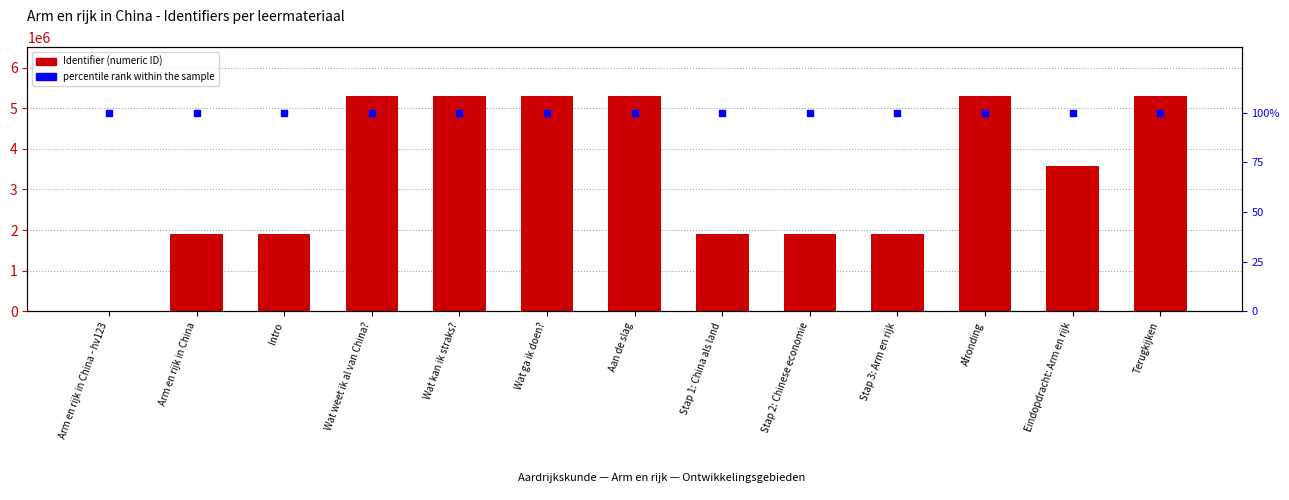

Which series reaches the minimum Y coordinate?

Identifier